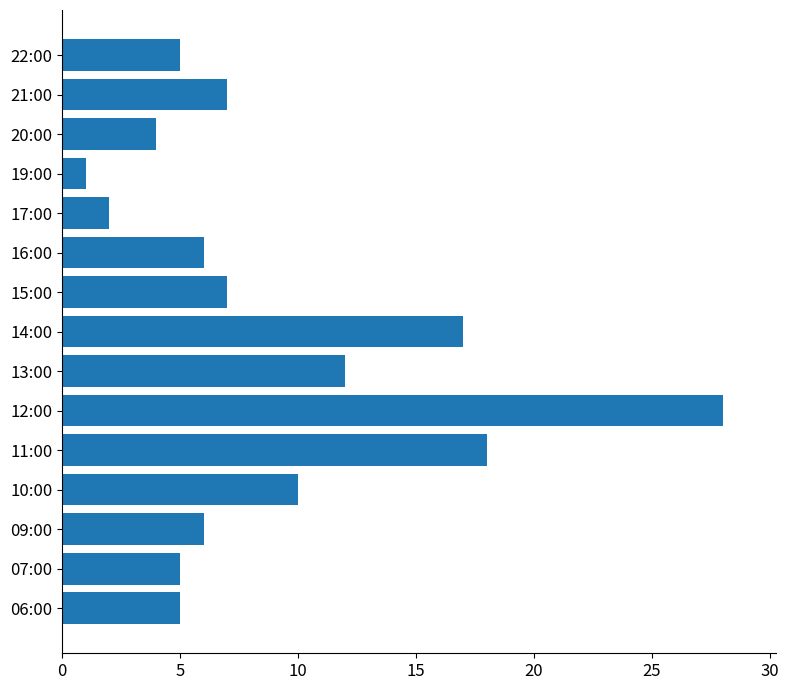

Reading bottom to top, transcribe all the data shown in this chart.

5	5	6	10	18	28	12	17	7	6	2	1	4	7	5